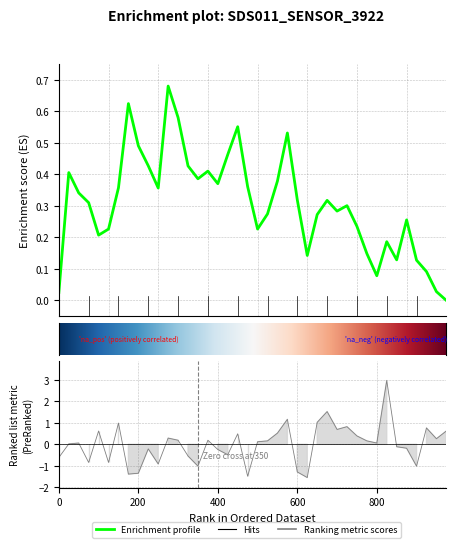

What is the difference between the maximum and second lowest values?

4.4